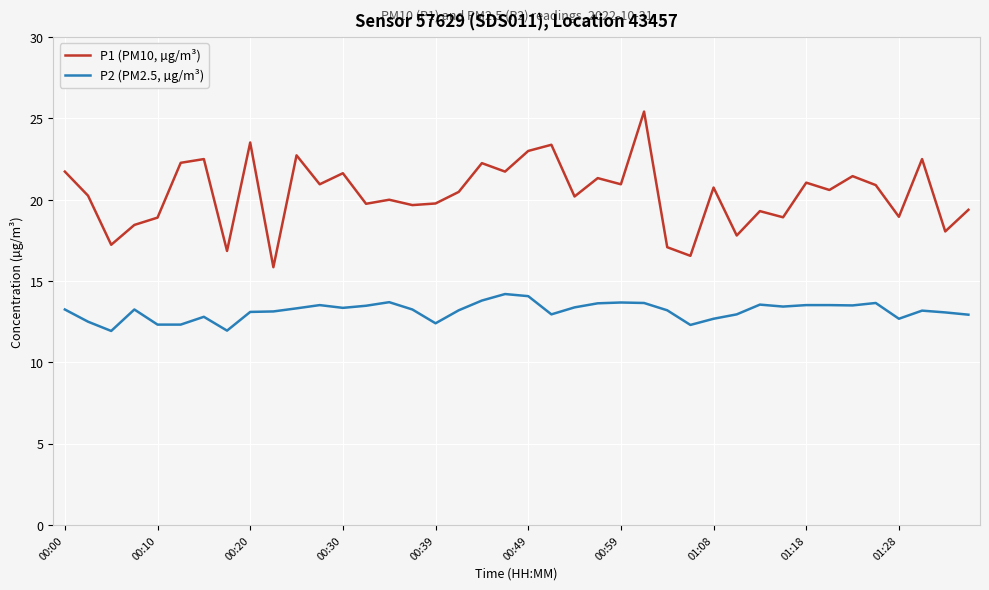

How many lines are shown in the chart?

2